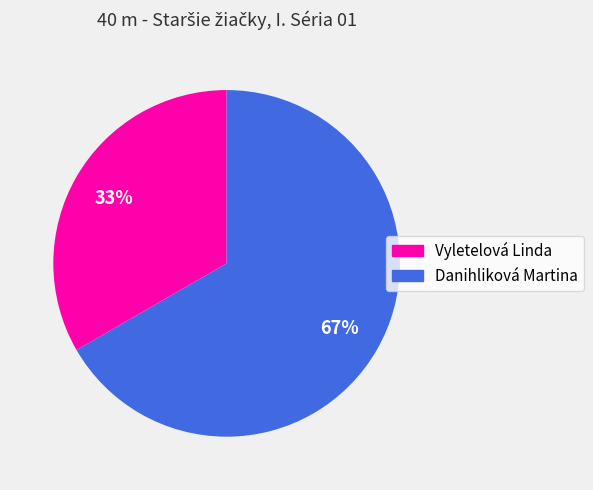

What is the largest slice in the pie chart?

Danihliková Martina